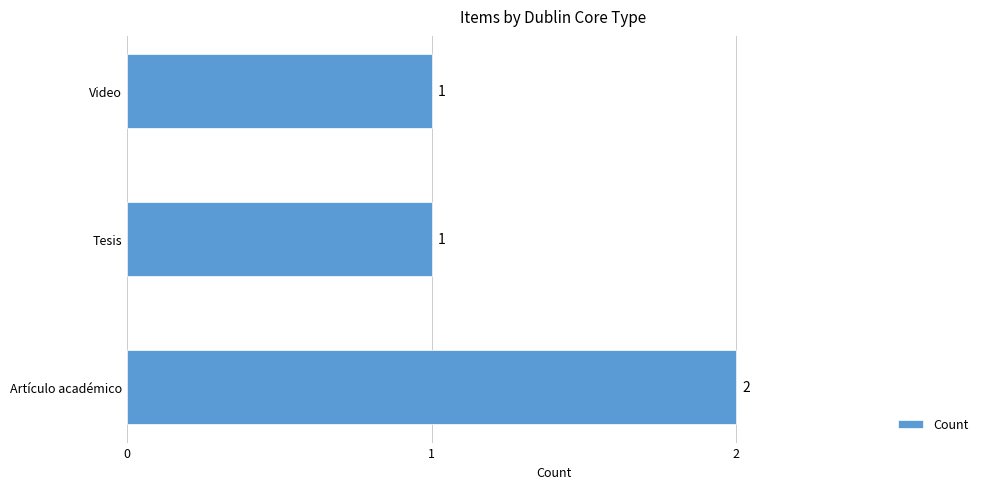

True or false: the data shows 1 at Video.

True